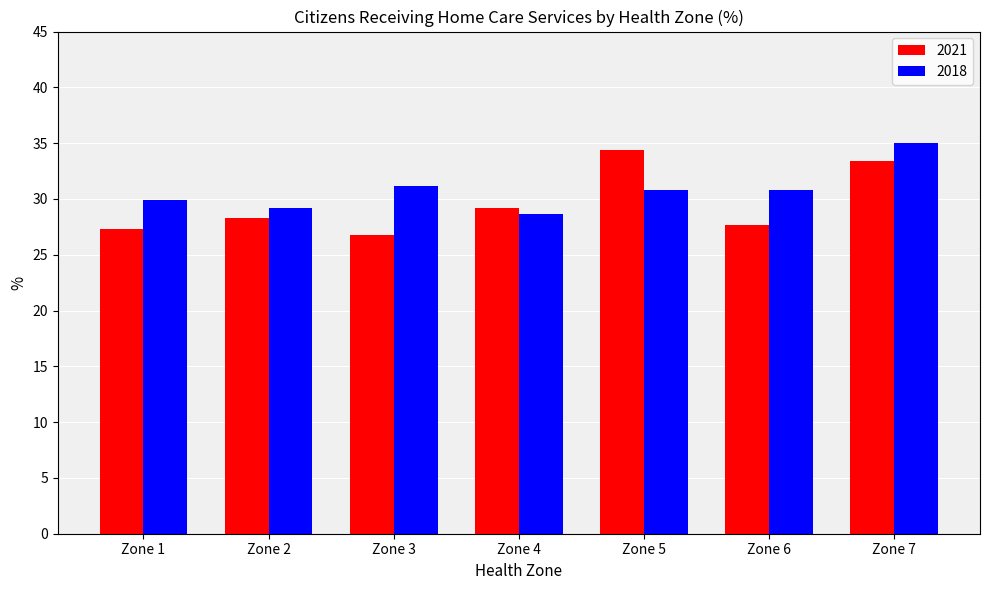

The 2021 series shows 34.4 at Zone 5. True or false?

True